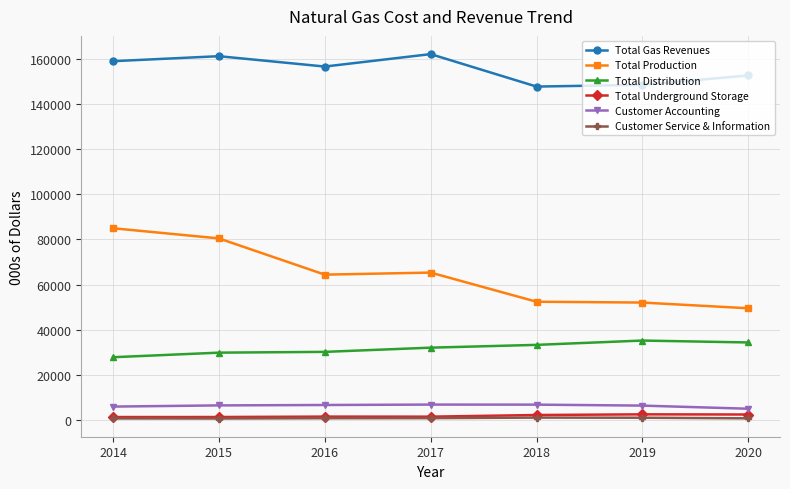

In Total Gas Revenues, how many points are lower than both neighbors (excluding endpoints)?

2